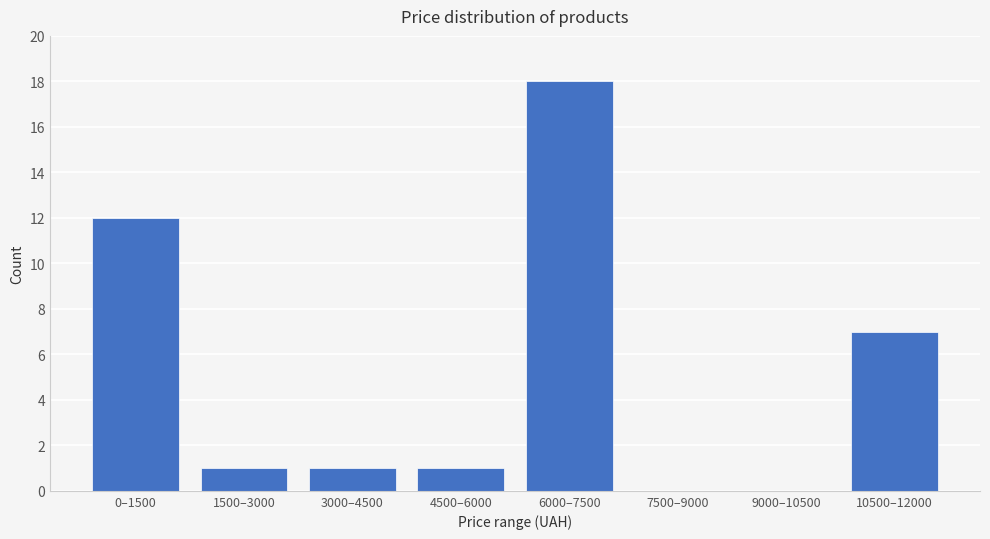

Reading left to right, transcribe all the data shown in this chart.

0–1500=12	1500–3000=1	3000–4500=1	4500–6000=1	6000–7500=18	7500–9000=0	9000–10500=0	10500–12000=7